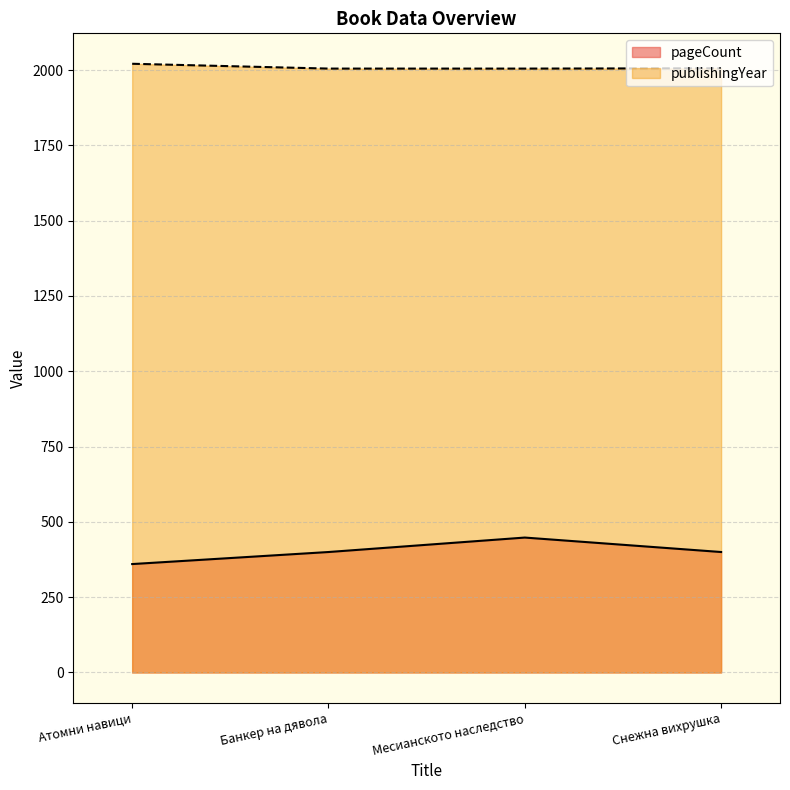

Which has a higher value, Атомни навици or Банкер на дявола?

Банкер на дявола